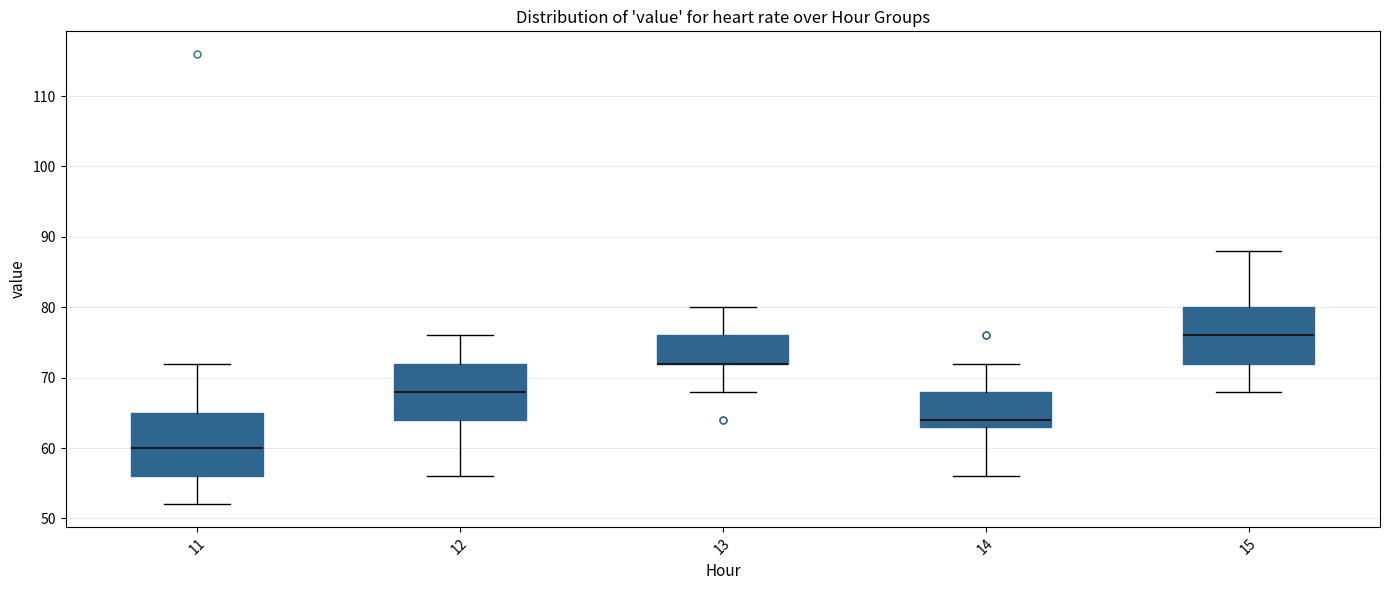

Reading left to right, transcribe this box plot: for each box, give where its median line is, the range the box spans, and where its two whiskers end, as read against the y-axis. The values are not printed on the chart, so give them approximately, as read against the axis.

11: median 60, box 56 to 65, whiskers 52 to 72
12: median 68, box 64 to 72, whiskers 56 to 76
13: median 72 (drawn on the box's lower edge), box 72 to 76, whiskers 68 to 80
14: median 64, box 63 to 68, whiskers 56 to 72
15: median 76, box 72 to 80, whiskers 68 to 88